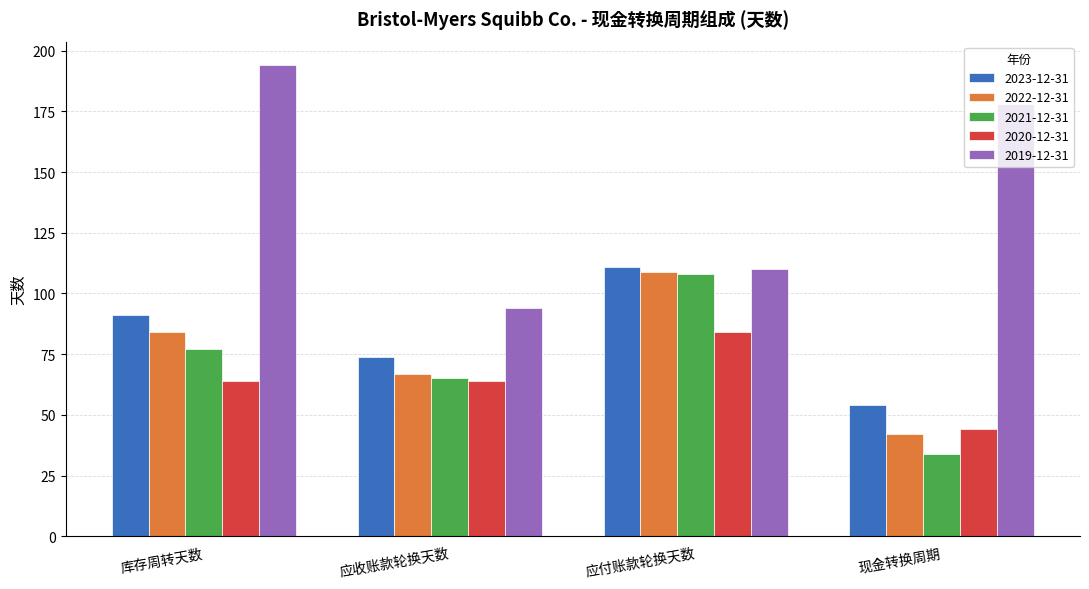

Which series has the largest range (max minus min)?

2019-12-31